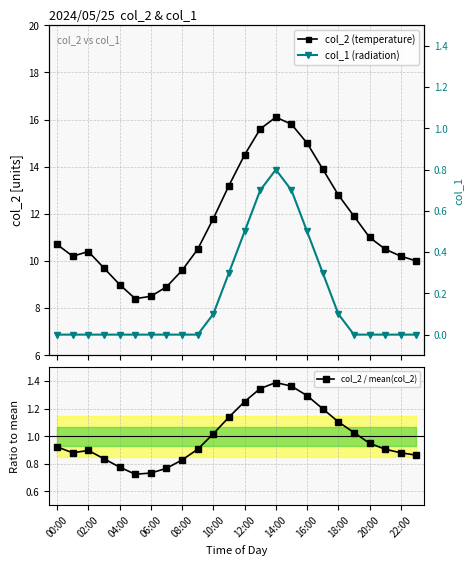

Which series changed the most between 02:00 and 14:00?

col_2 (temperature)